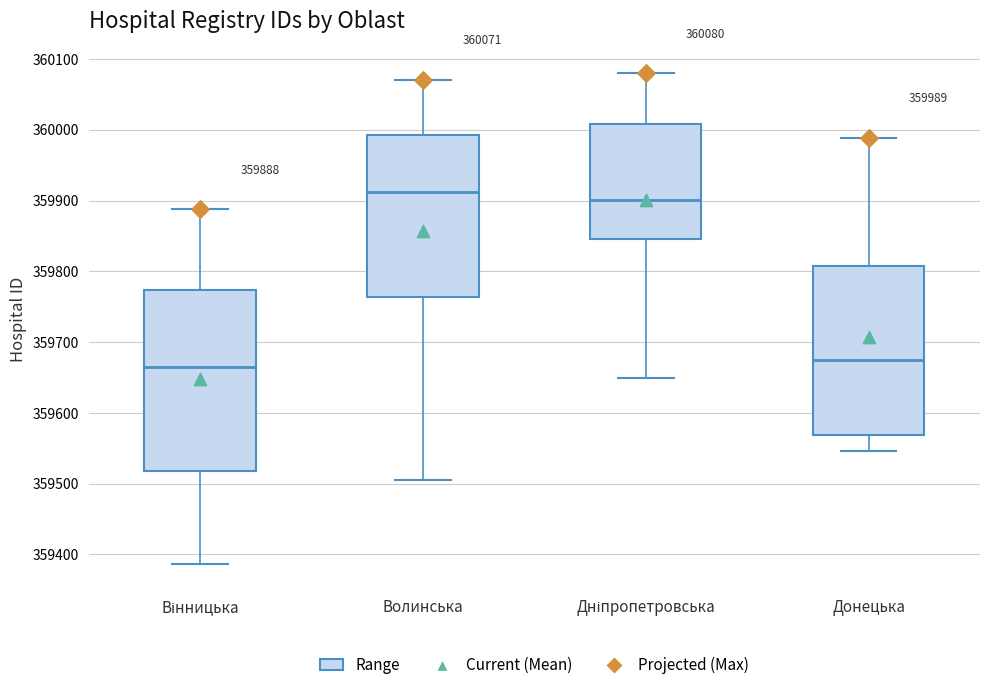

Which box has the lowest median line?

Вінницька